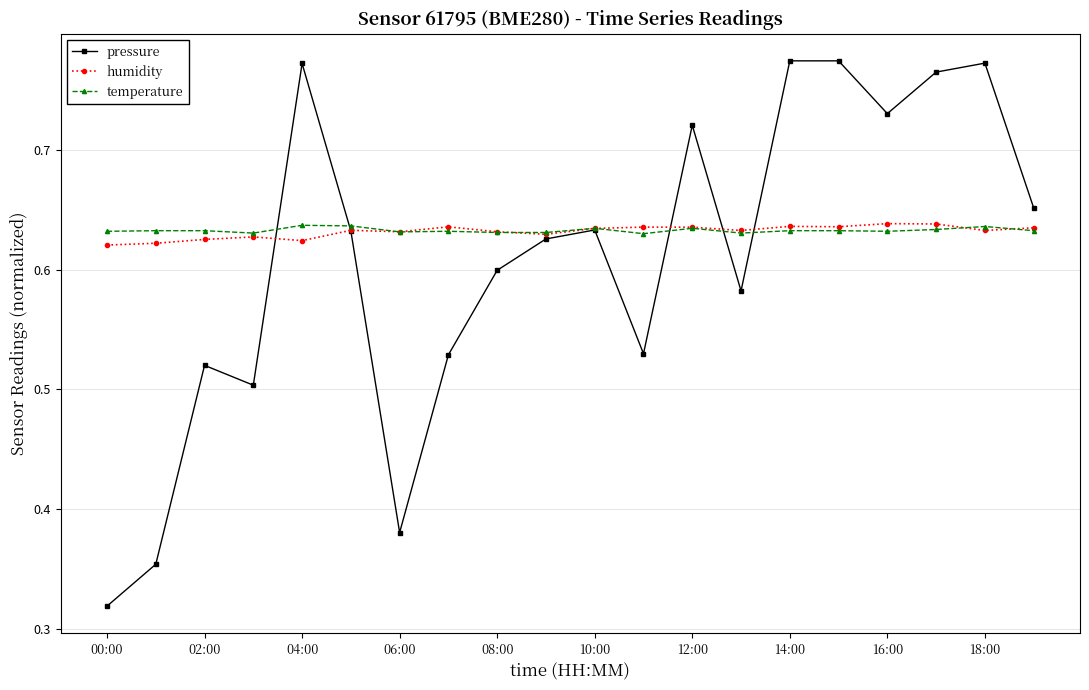

Which series has the widest spread of values?

pressure